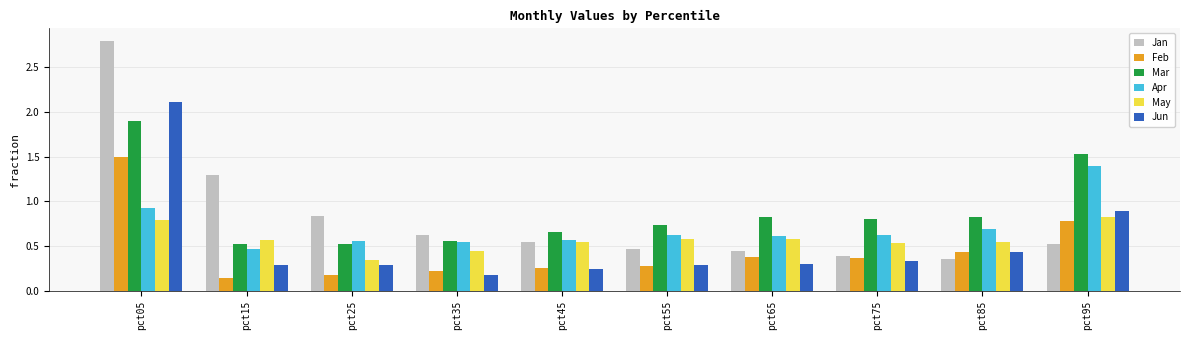

Is it true that Jun equals 0.1 at pct55?

False